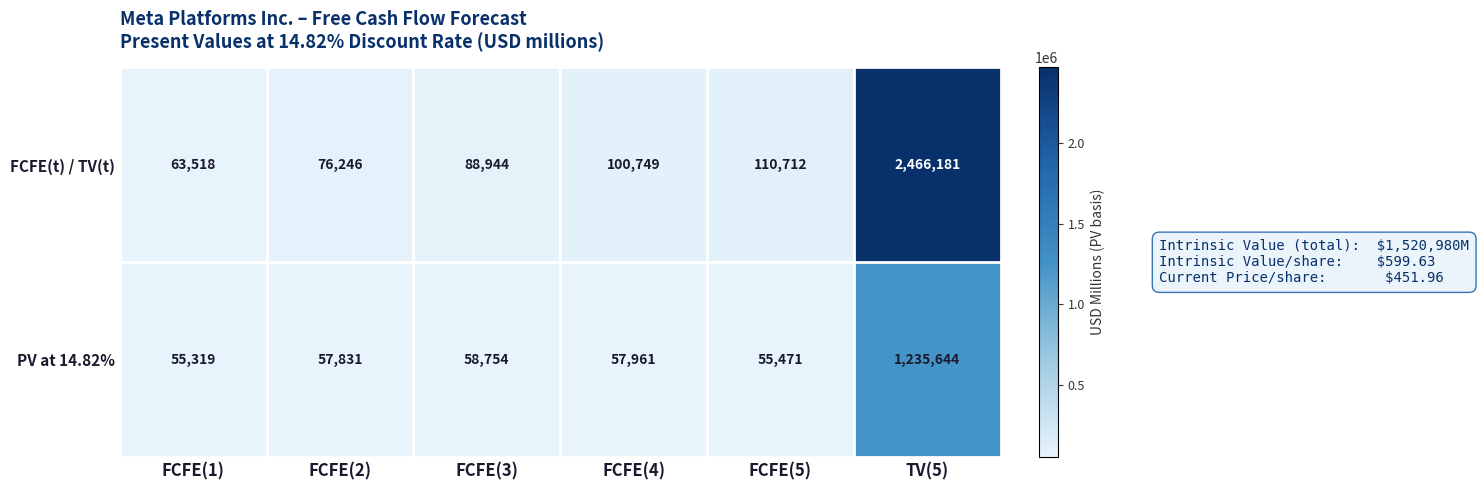

The FCFE(t) / TV(t) series shows 2466181 at TV(5). True or false?

True